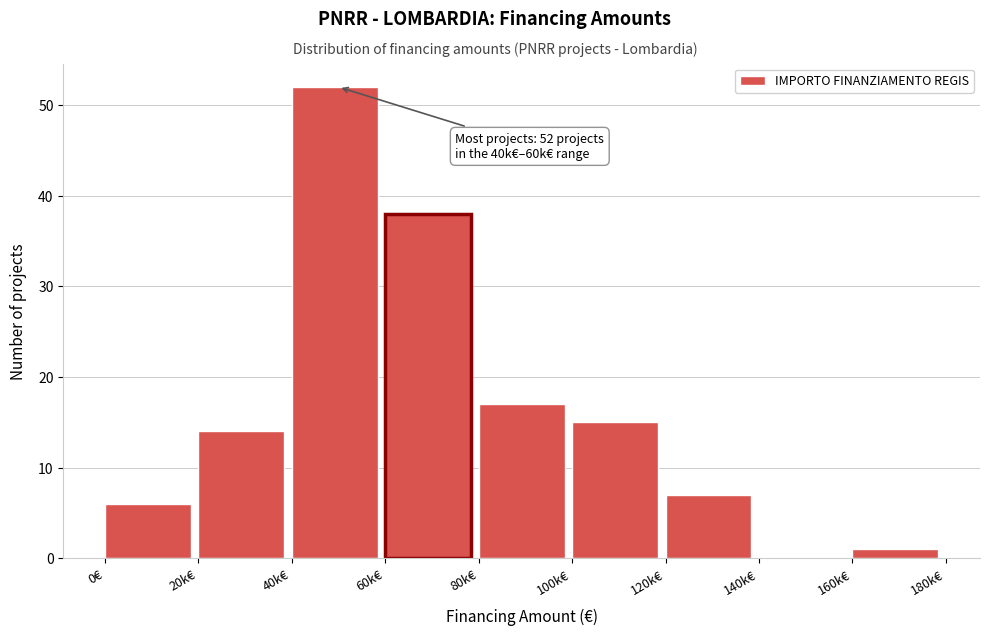

Reading left to right, list all the values displayed in this chart.

0€=6	20k€=14	40k€=52	60k€=38	80k€=17	100k€=15	120k€=7	140k€=0	160k€=1